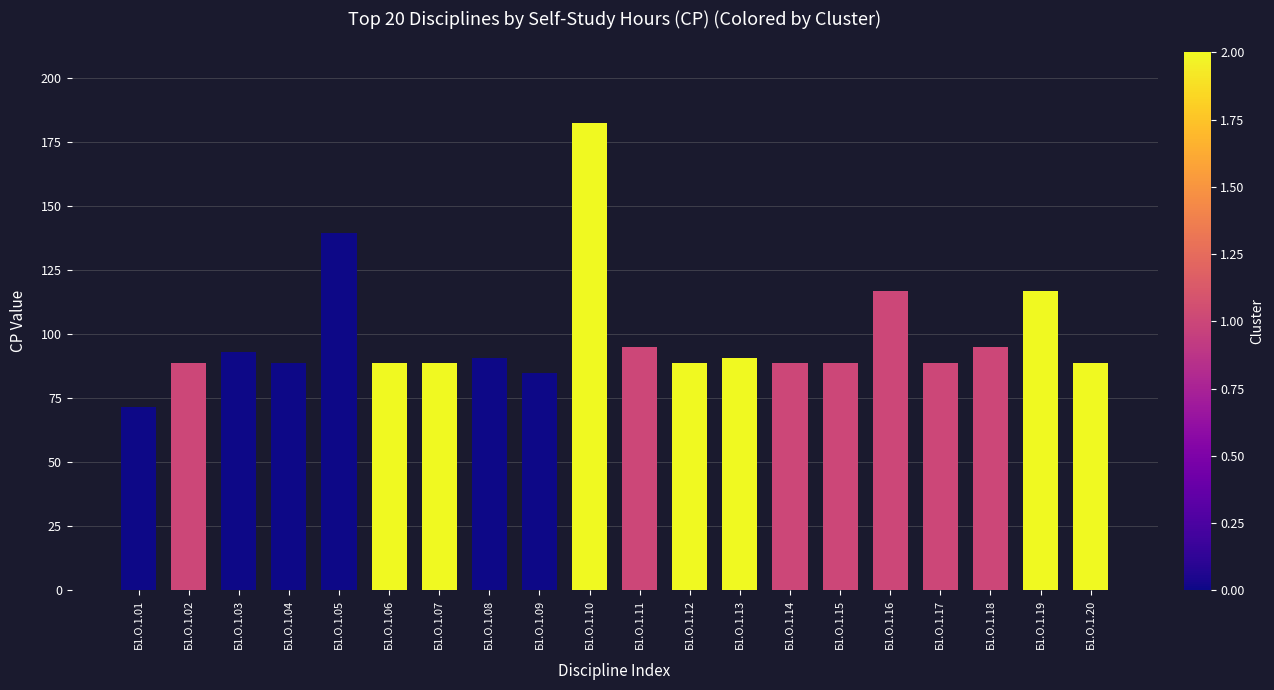

Reading left to right, list all the values displayed in this chart.

Б1.О.1.01=71.7	Б1.О.1.02=88.9	Б1.О.1.03=92.9	Б1.О.1.04=88.9	Б1.О.1.05=139.7	Б1.О.1.06=88.9	Б1.О.1.07=88.9	Б1.О.1.08=90.9	Б1.О.1.09=84.8	Б1.О.1.10=182.8	Б1.О.1.11=94.9	Б1.О.1.12=88.9	Б1.О.1.13=90.9	Б1.О.1.14=88.9	Б1.О.1.15=88.9	Б1.О.1.16=116.8	Б1.О.1.17=88.9	Б1.О.1.18=94.9	Б1.О.1.19=116.8	Б1.О.1.20=88.9